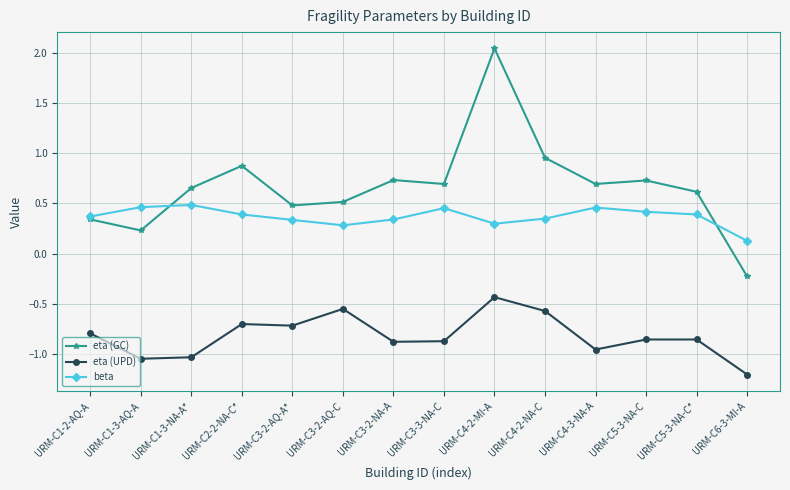

True or false: eta (UPD) and eta (GC) intersect in this chart.

False